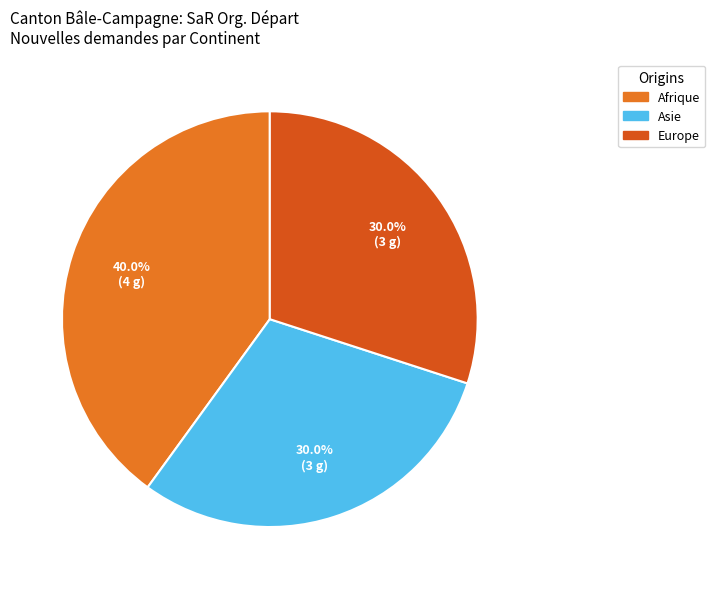

Does any single category account for the majority?

No